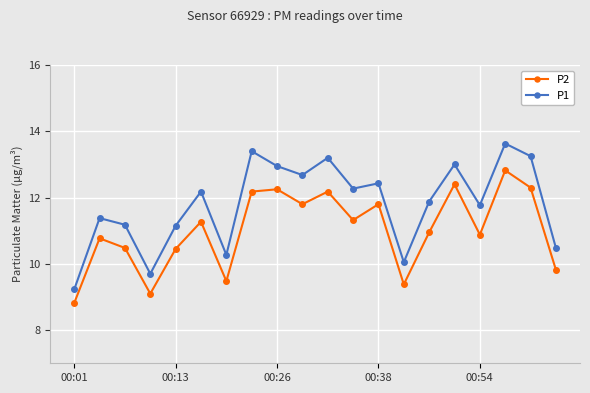

Which series has the largest total across all categories?

P1